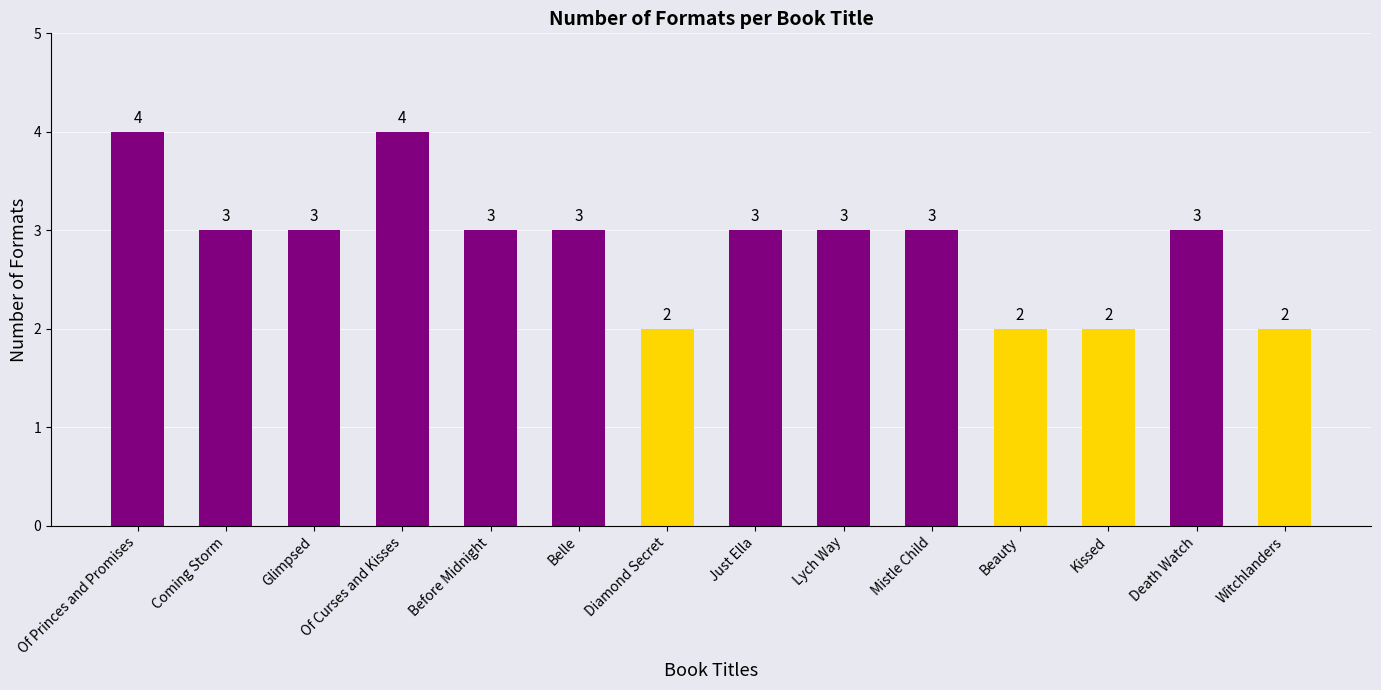

Approximately how many times larger is the value at Of Curses and Kisses compared to Kissed?

2.0